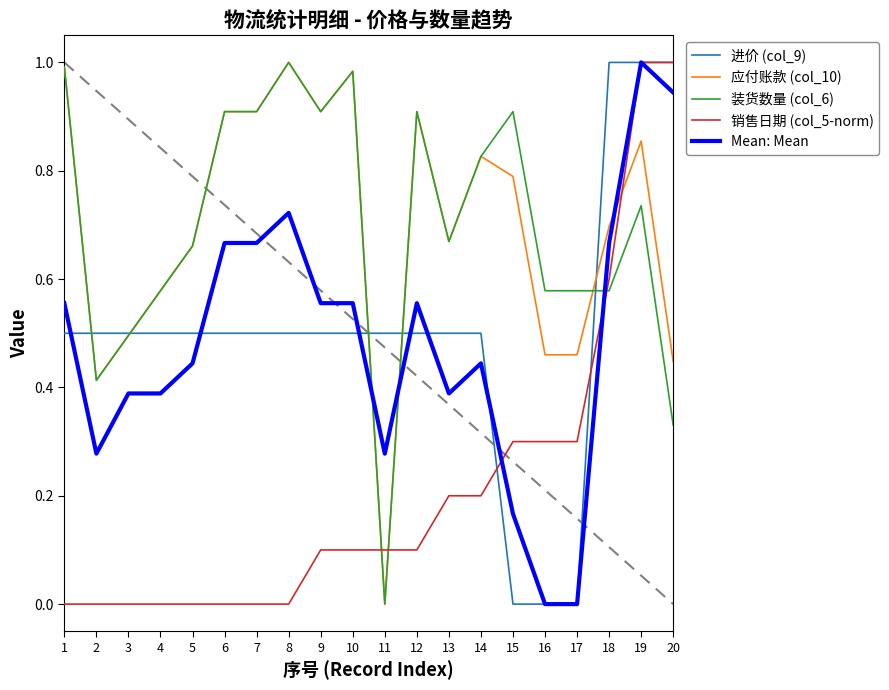

Which series changed the most between 10 and 11?

应付账款 (col_10)